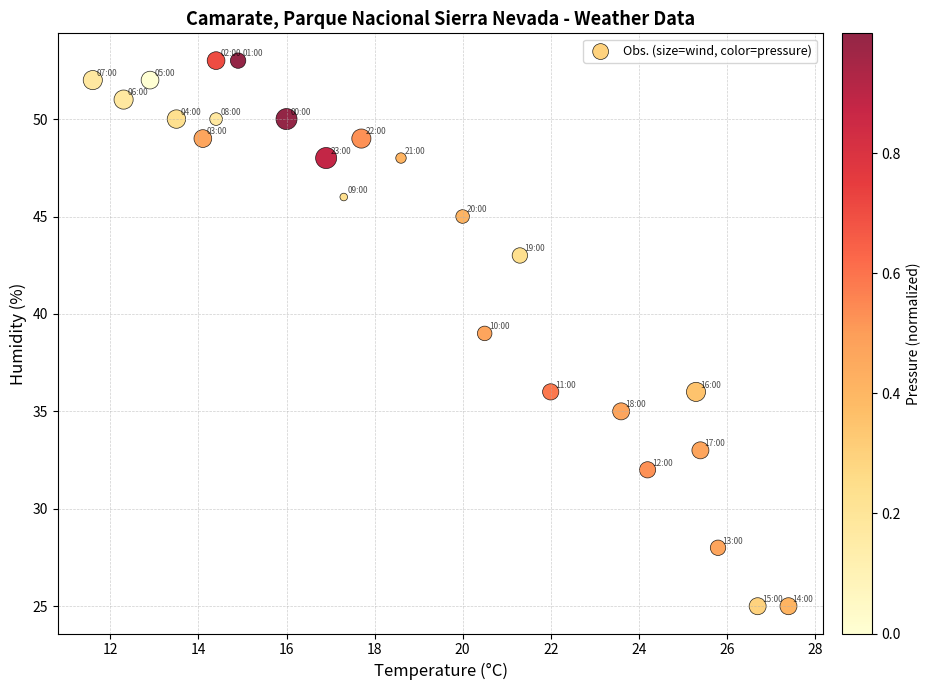

What is the range of Y values (max minus min)?

28